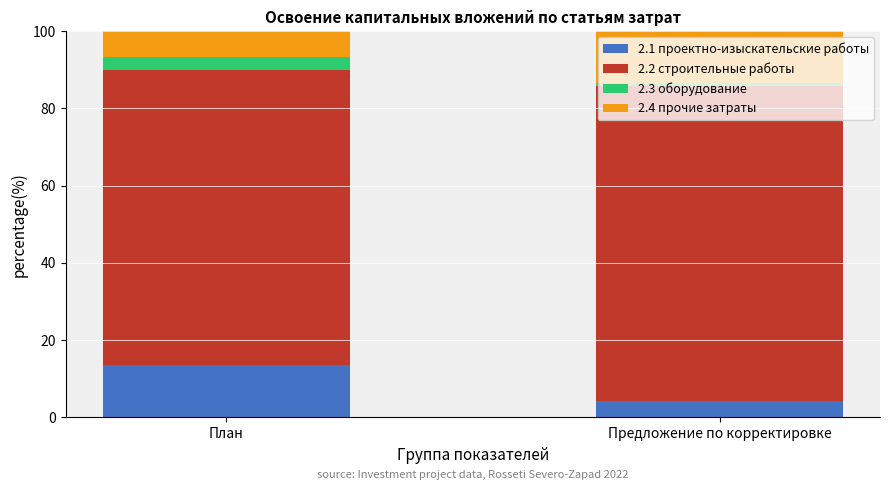

At which label does 2.1 проектно-изыскательские работы reach its minimum?

Предложение по корректировке